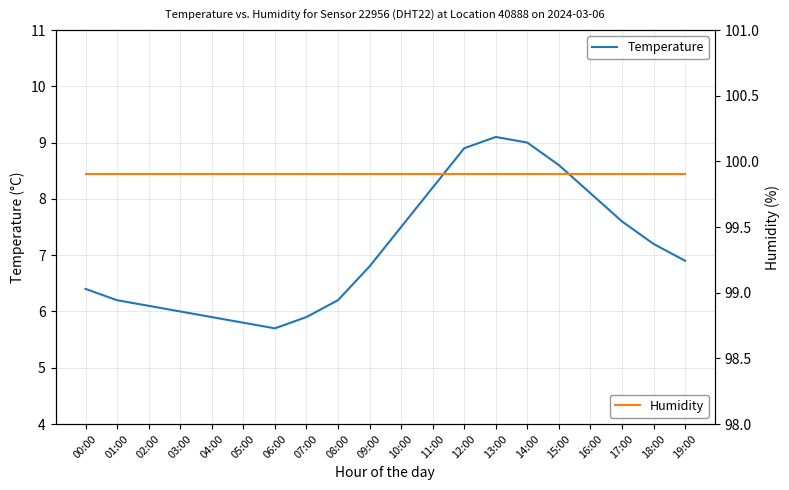

Reading right to left, transcribe all the data shown in this chart.

Temperature: 19:00=6.9	18:00=7.2	17:00=7.6	16:00=8.1	15:00=8.6	14:00=9.0	13:00=9.1	12:00=8.9	11:00=8.2	10:00=7.5	09:00=6.8	08:00=6.2	07:00=5.9	06:00=5.7	05:00=5.8	04:00=5.9	03:00=6.0	02:00=6.1	01:00=6.2	00:00=6.4
Humidity: 19:00=99.9	18:00=99.9	17:00=99.9	16:00=99.9	15:00=99.9	14:00=99.9	13:00=99.9	12:00=99.9	11:00=99.9	10:00=99.9	09:00=99.9	08:00=99.9	07:00=99.9	06:00=99.9	05:00=99.9	04:00=99.9	03:00=99.9	02:00=99.9	01:00=99.9	00:00=99.9